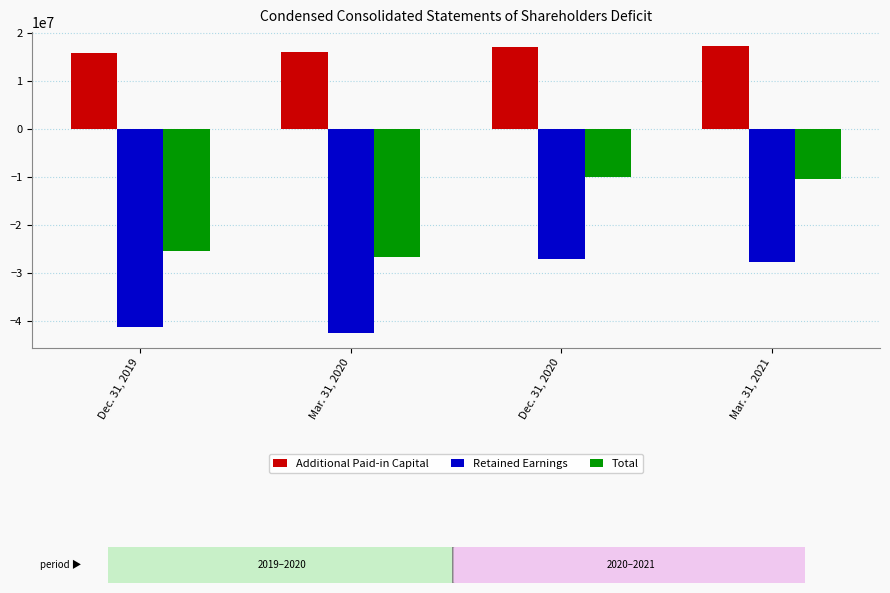

At which label is Additional Paid-in Capital closest to 16497530?

Mar. 31, 2020